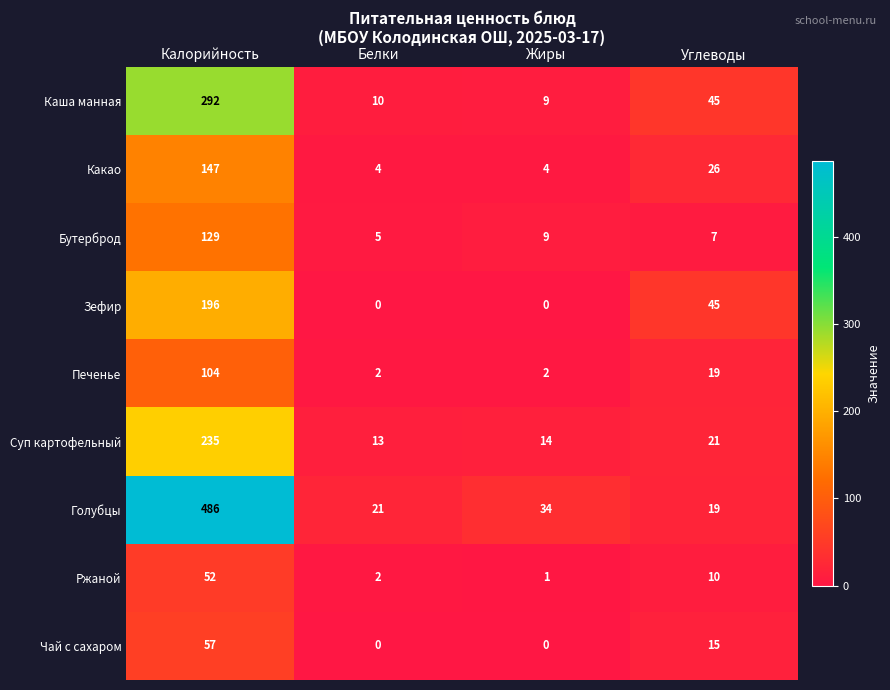

How many values in the Каша манная series are below 45?

2